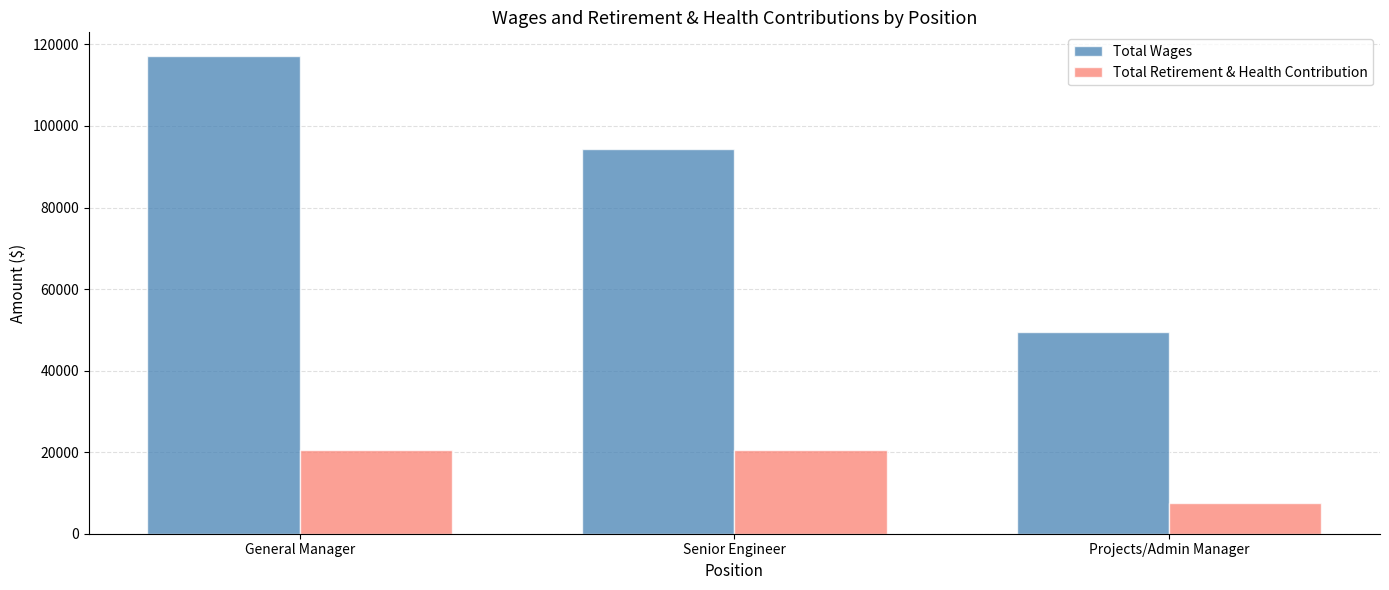

How many groups of bars are there?

3